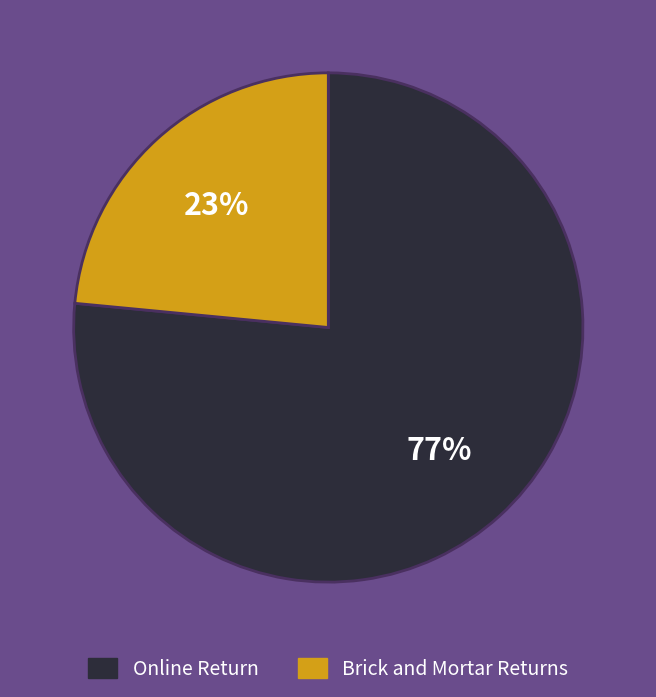

Which slice is the largest?

Online Return